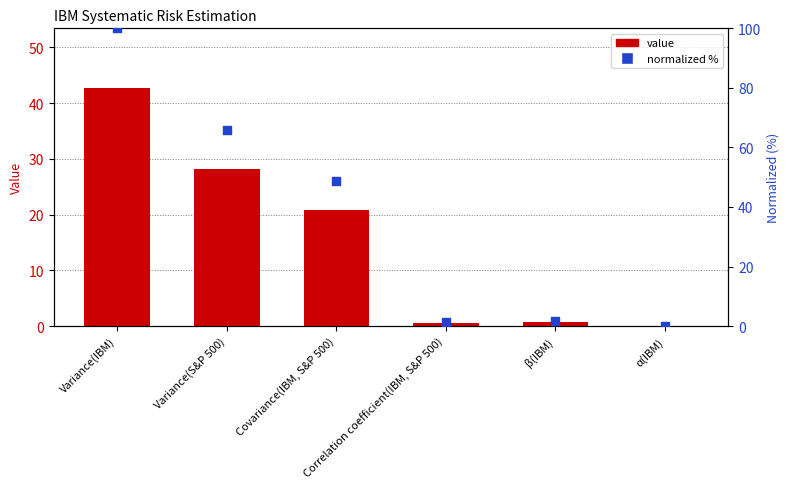

Which series has the largest total across all categories?

normalized %